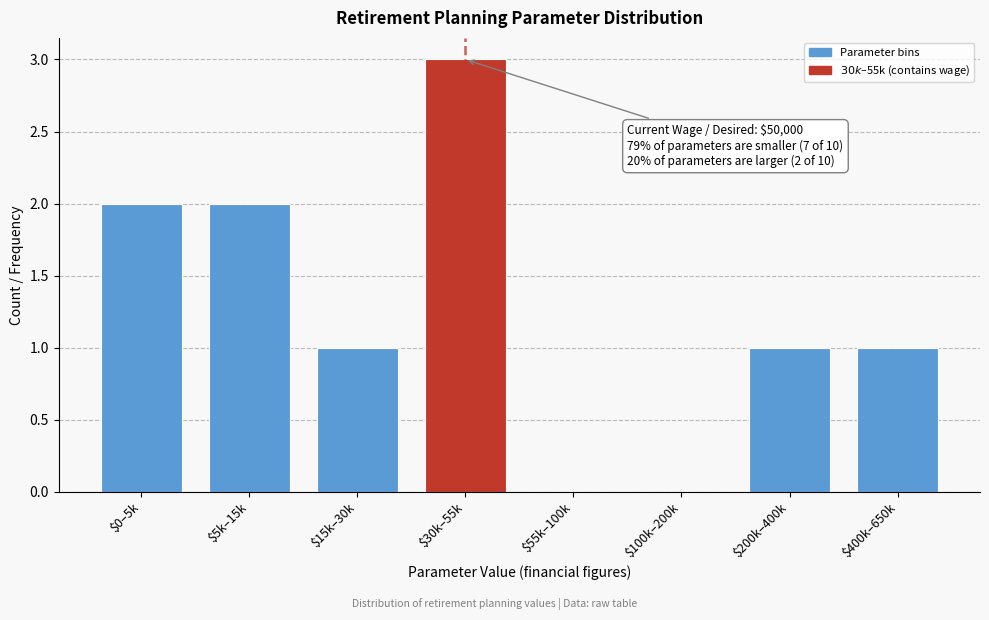

The value at $5k–15k is 1. True or false?

False